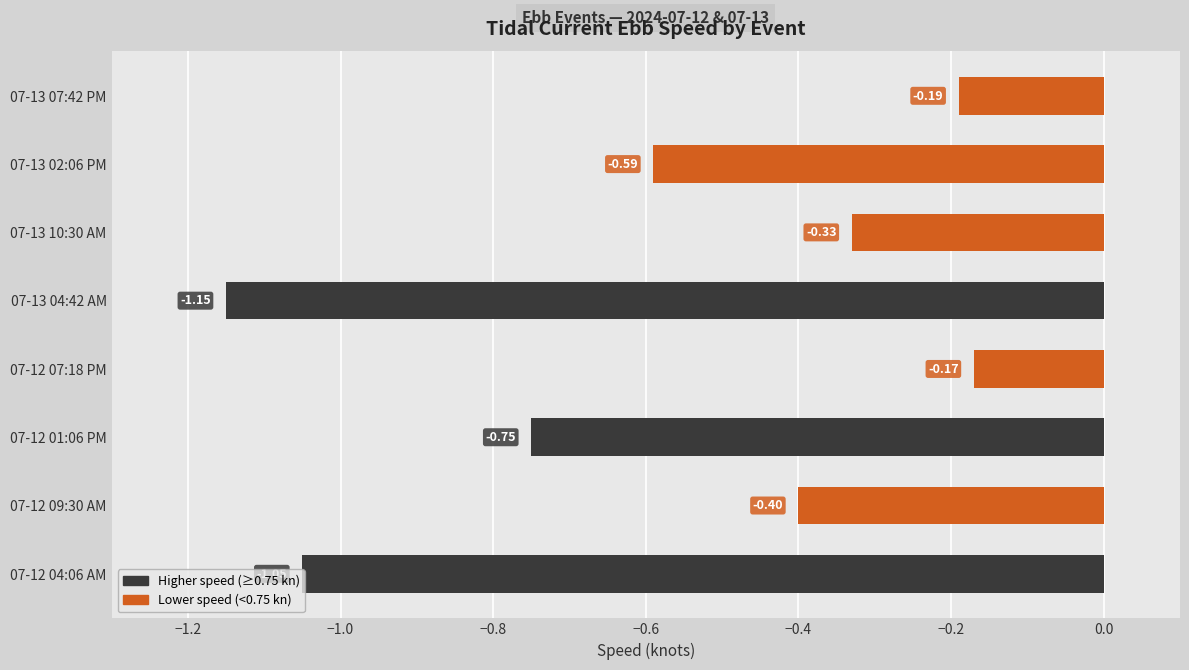

What is the sum of the values at 07-13 07:42 PM and 07-12 07:18 PM?

-0.4